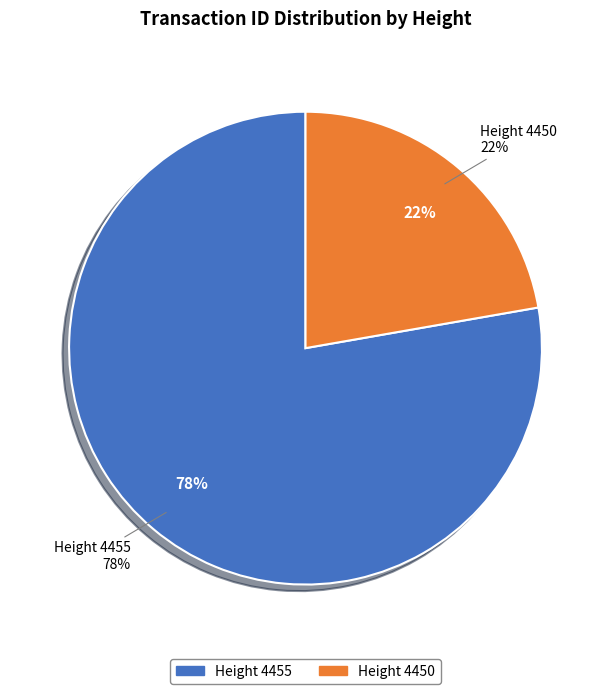

Does 4450 account for over 50% of the chart?

No